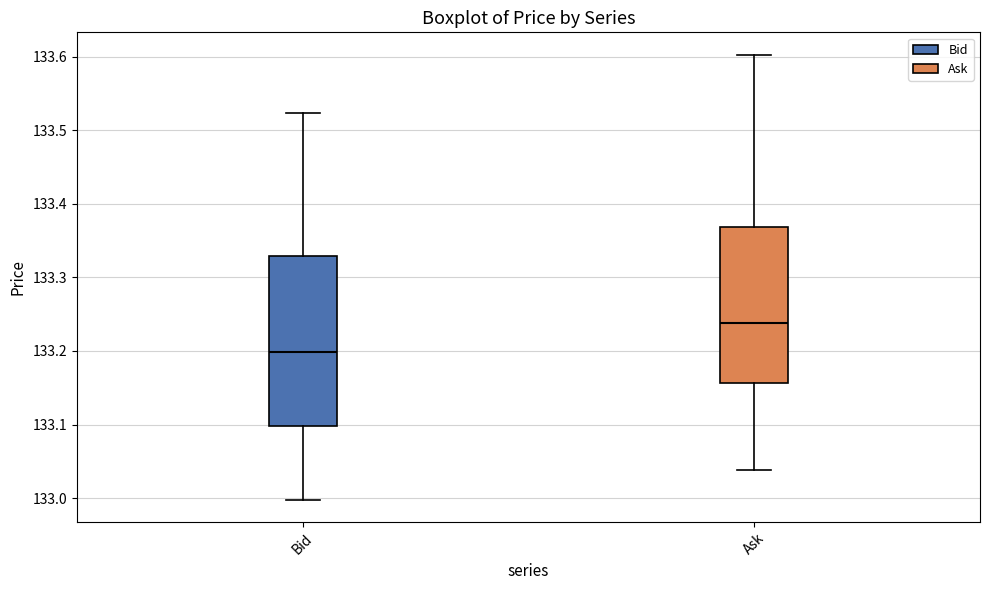

Where is the upper edge of the box for Bid on the y-axis? The values are not printed on the chart, so give them approximately, as read against the axis.

133.33